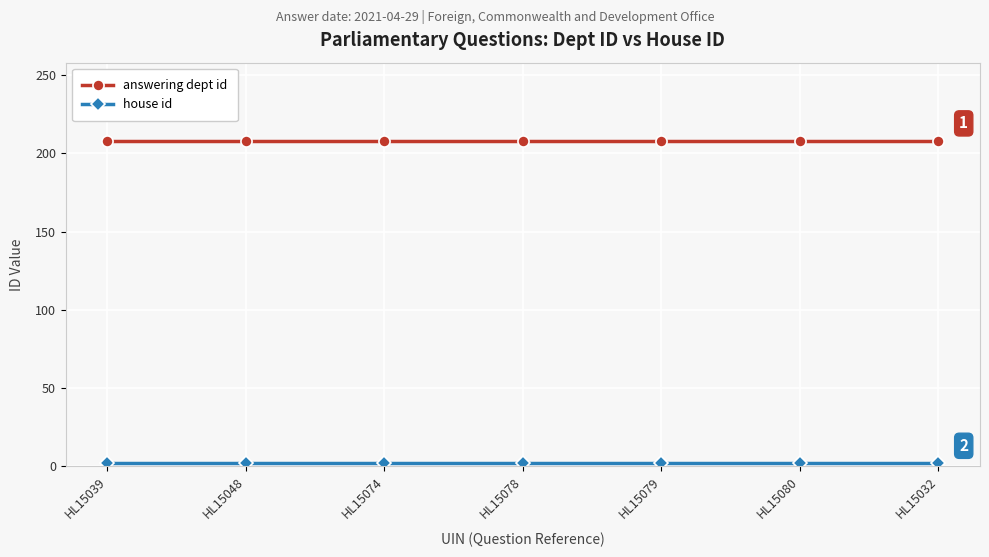

What is the sum of all answering dept id values?

1456